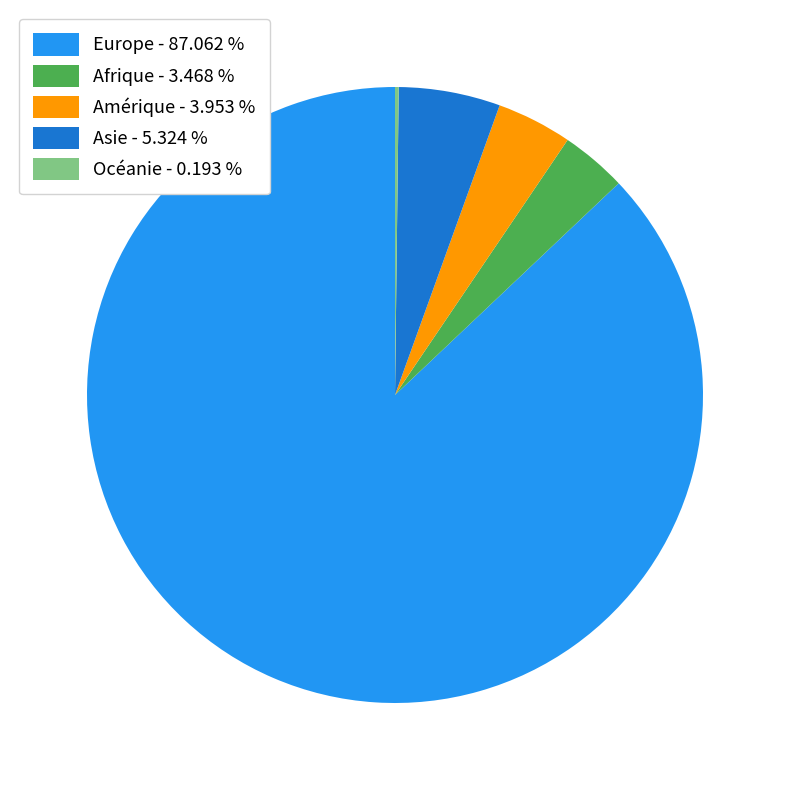

Combined, do Europe - 87.062 % and Afrique - 3.468 % account for over 50%?

Yes